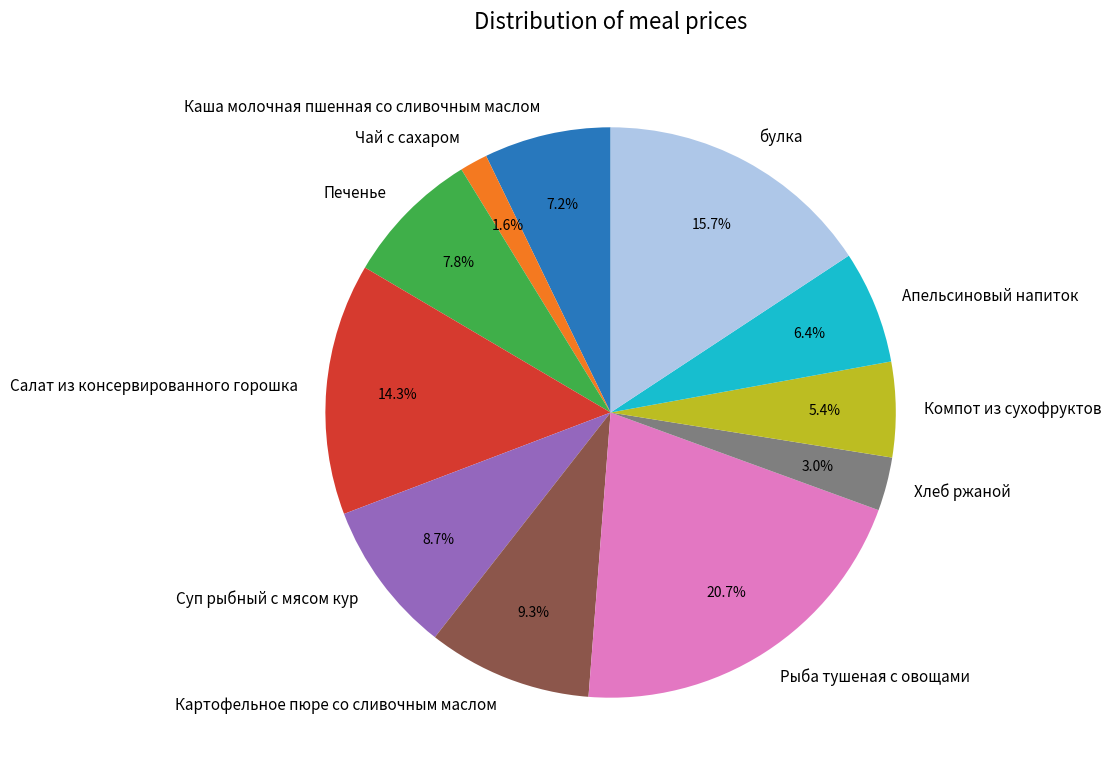

How many slices are in this pie chart?

11